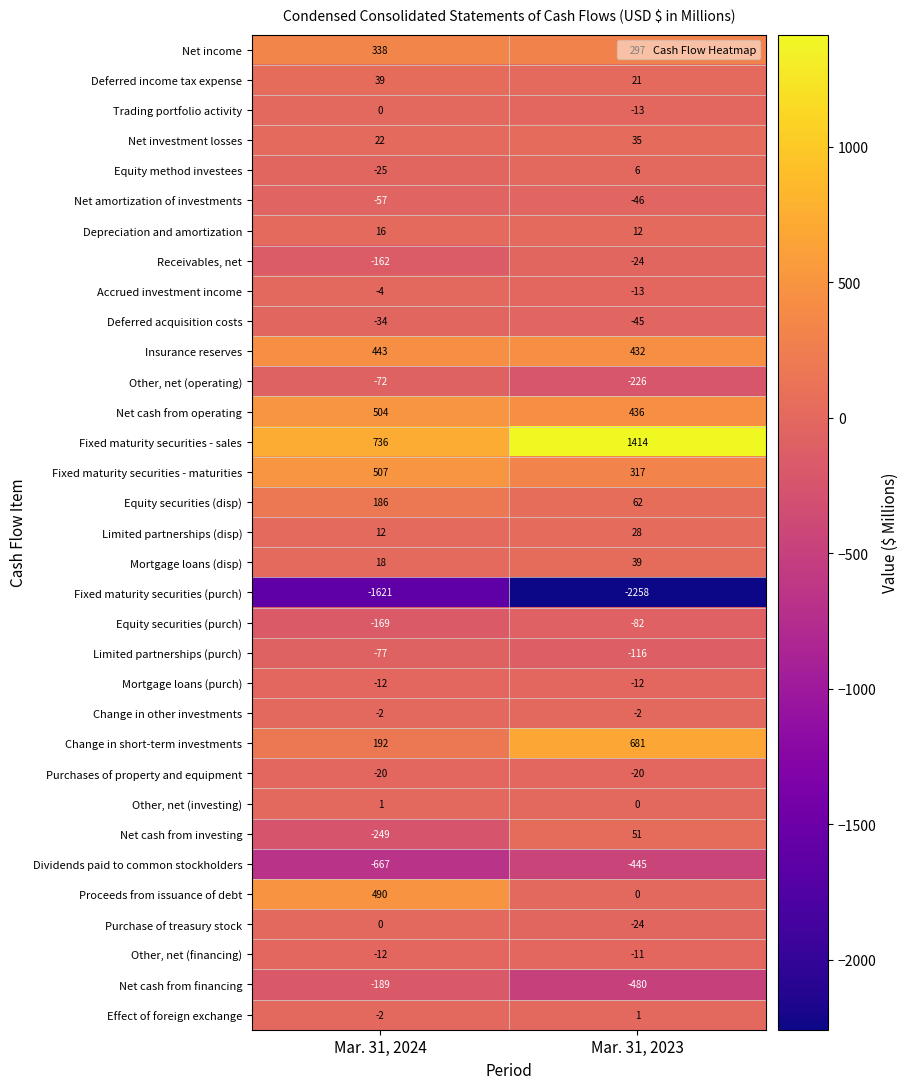

What is the approximate value of Equity securities (purch) at Mar. 31, 2024?

-169